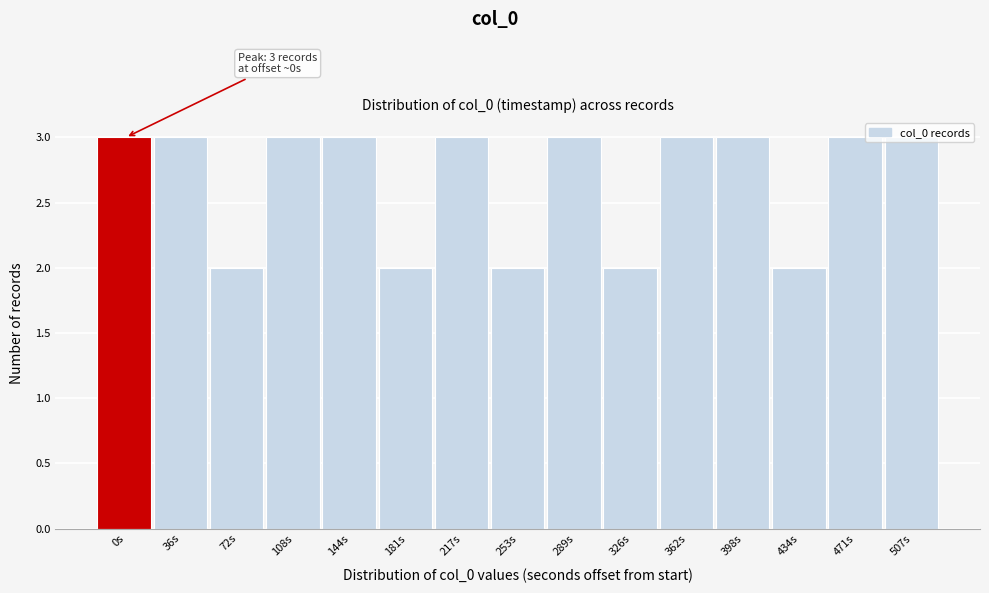

What is the average value?

3